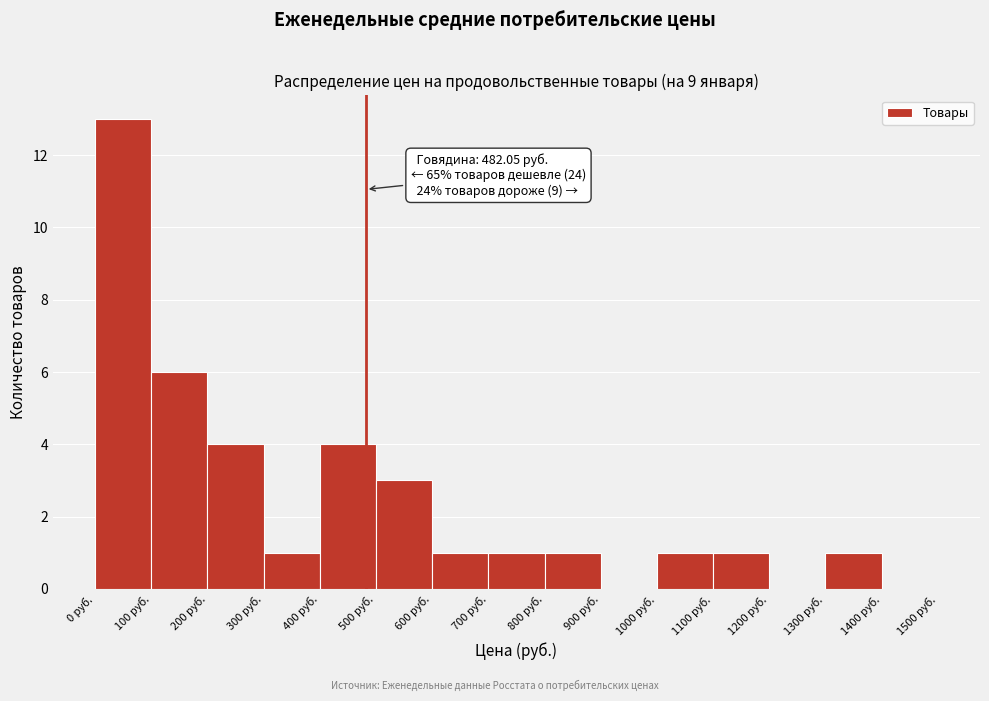

Over which range of the x-axis is the bar tallest?

0 to 100